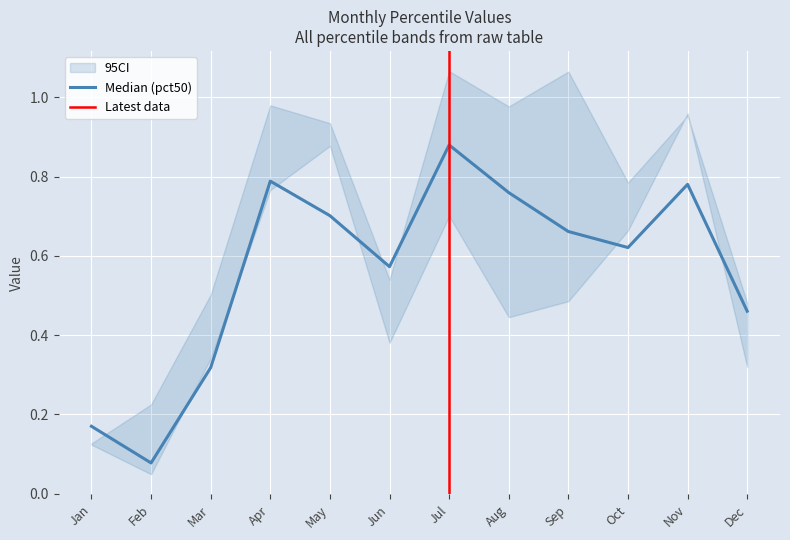

What is the difference between the second highest and minimum values in the pct05 series?

0.8